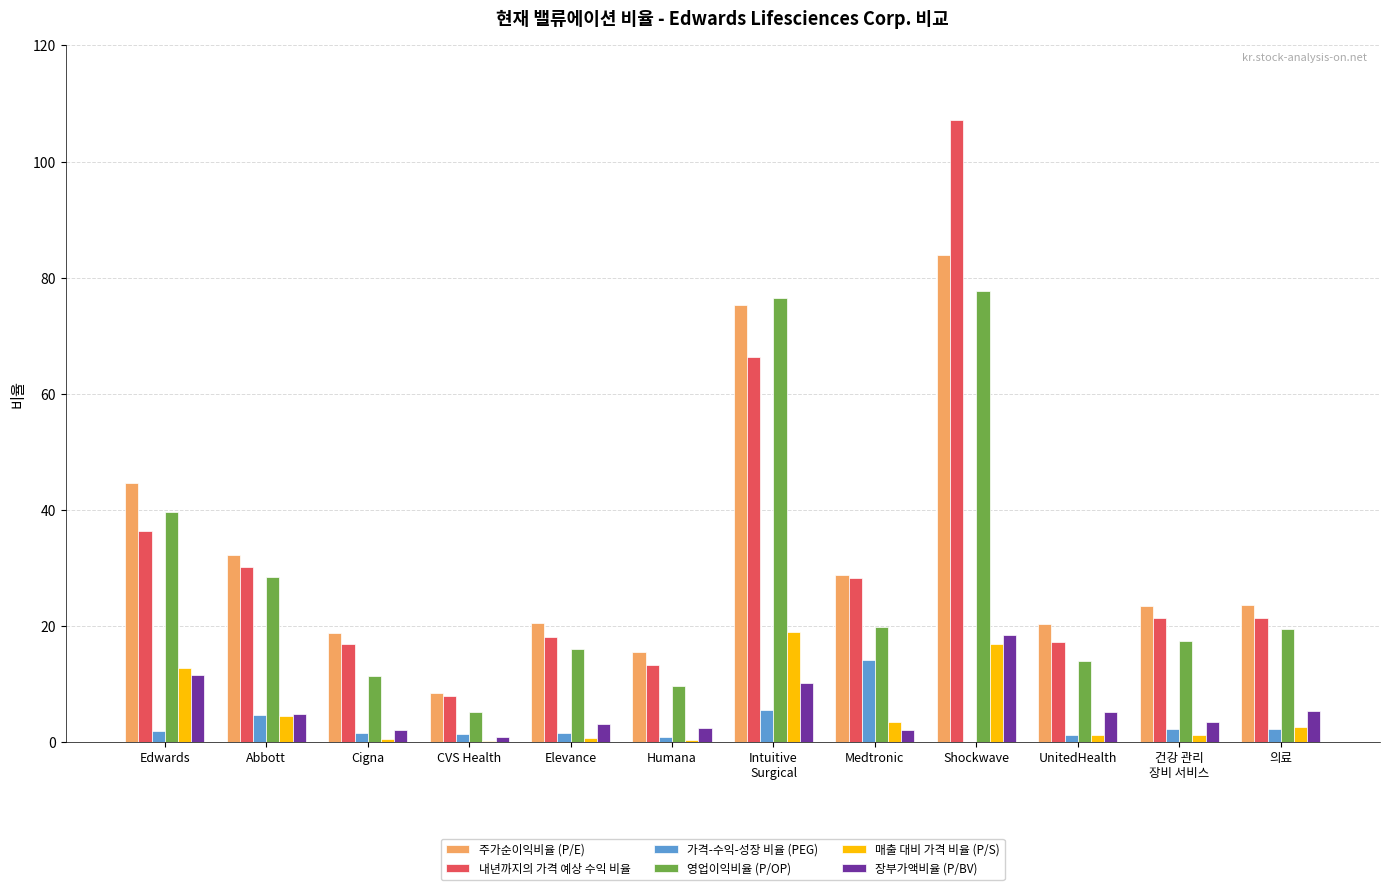

At which label does 장부가액비율 (P/BV) reach its peak?

Shockwave